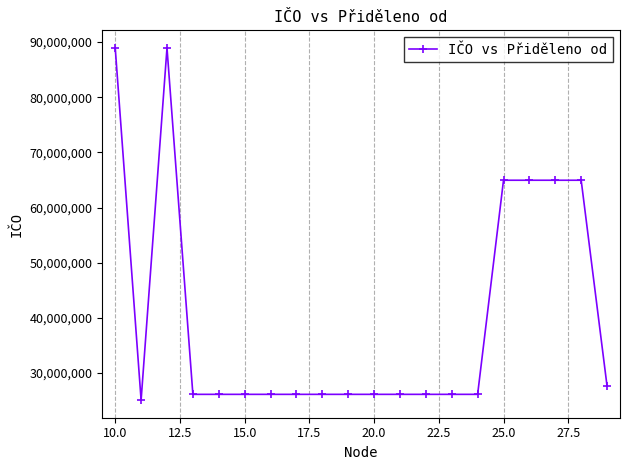

What is the value of the 18th point from the left?

64949681